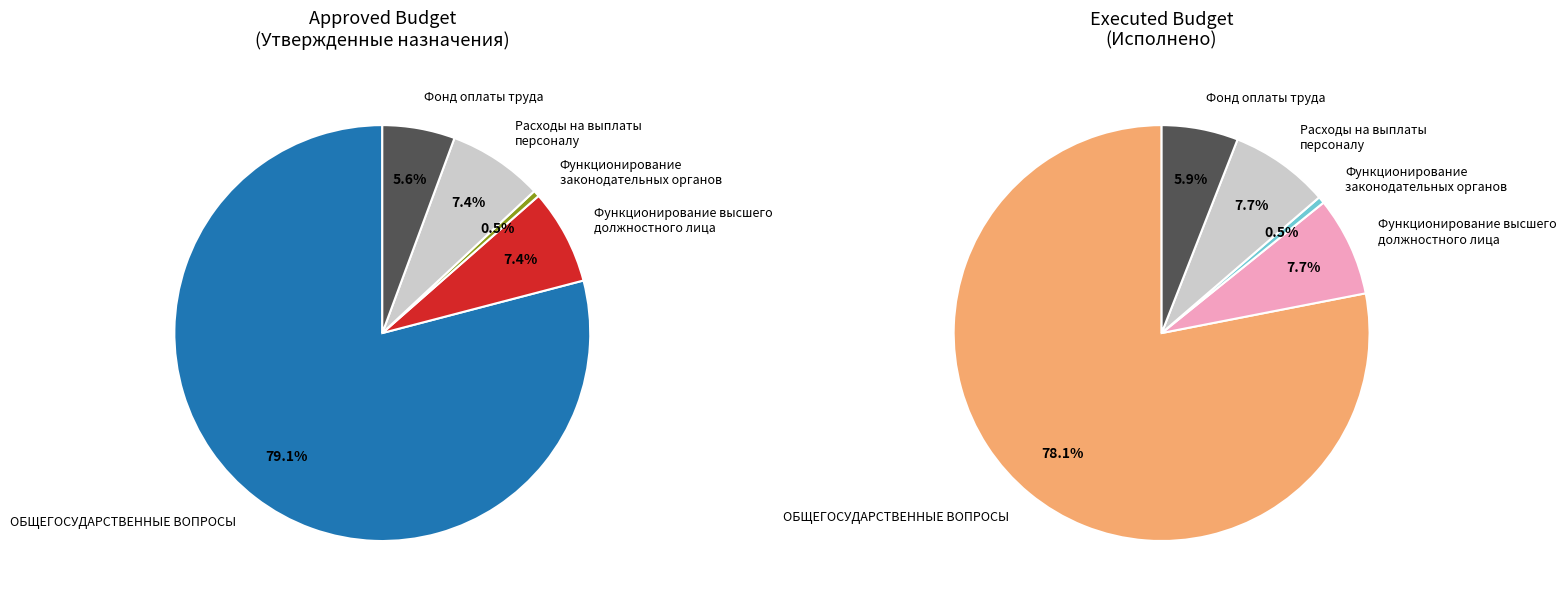

To the nearest percent, what is the average slice percentage?

20%